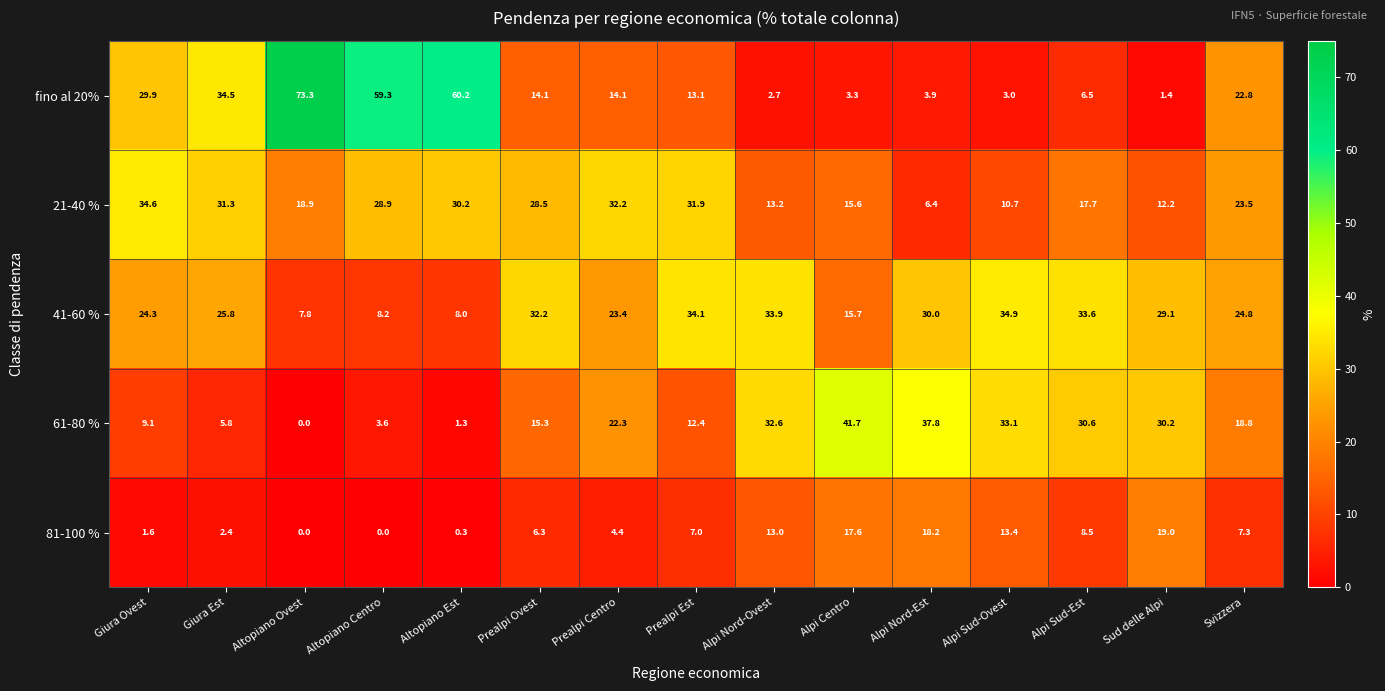

What is the sum of the 21-40 % values at Alpi Sud-Ovest and Altopiano Ovest?

29.6